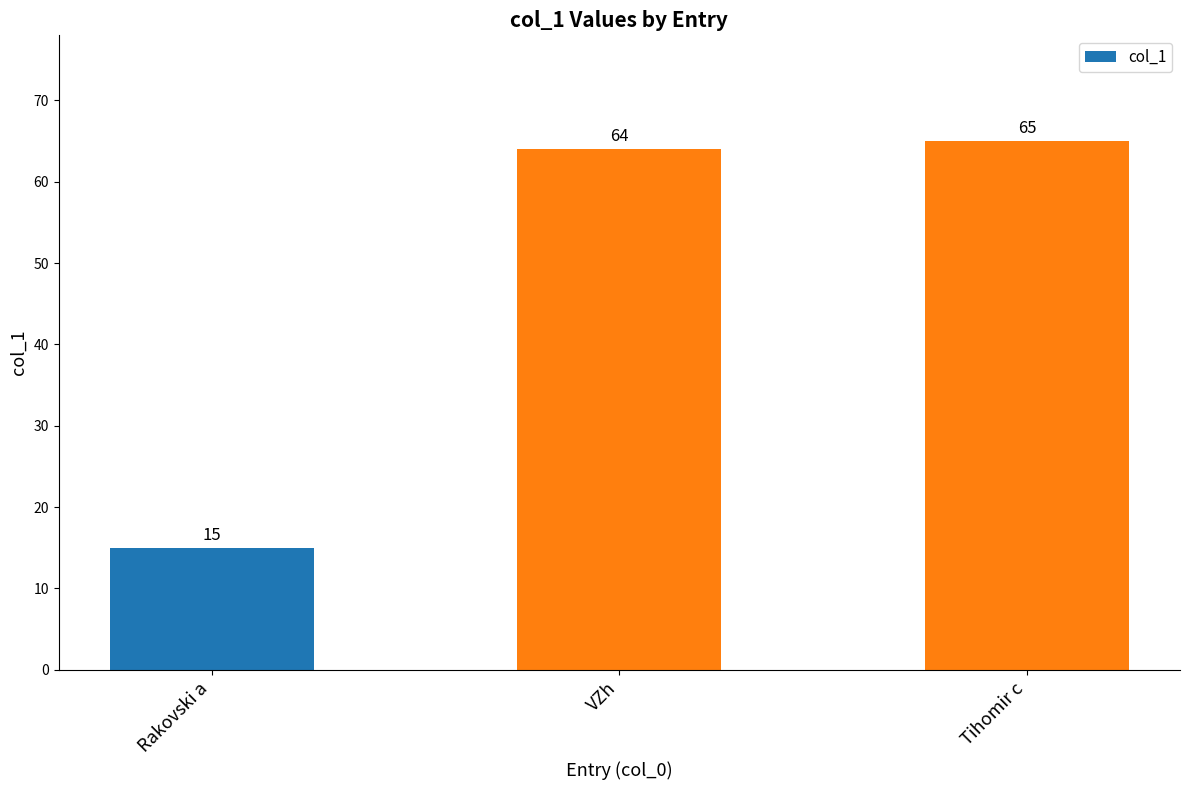

Where is the data nearest to the value 40?

VZh